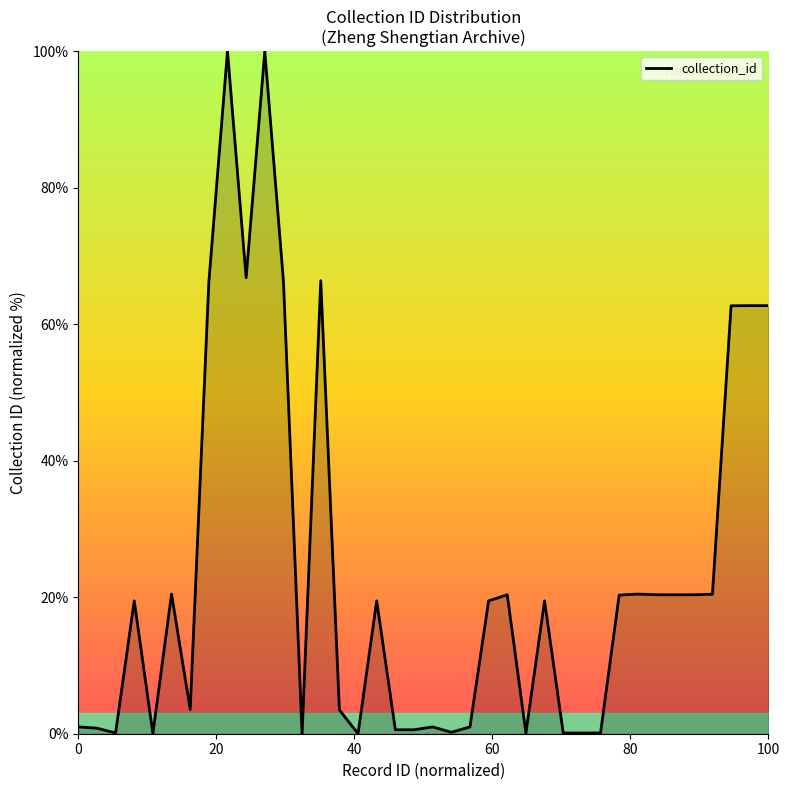

What is the greatest value displayed?

100.0